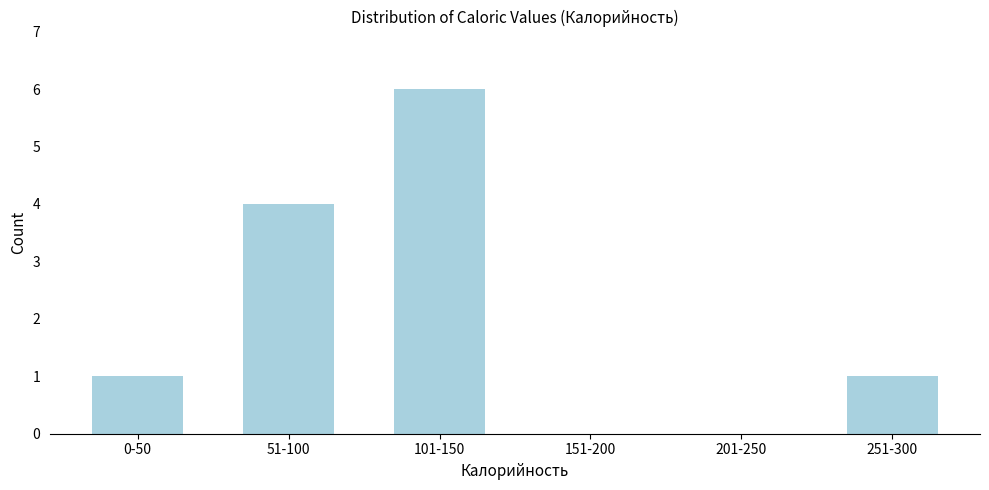

Reading left to right, what are all the values shown in this chart?

0-50=1	51-100=4	101-150=6	151-200=0	201-250=0	251-300=1